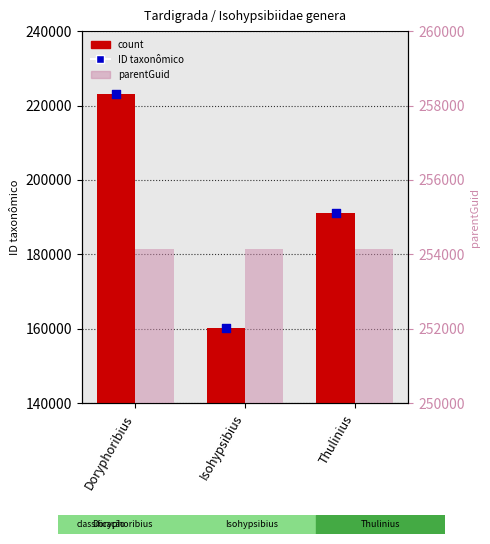

What is the total value across all series at Doryphoribius?

700129